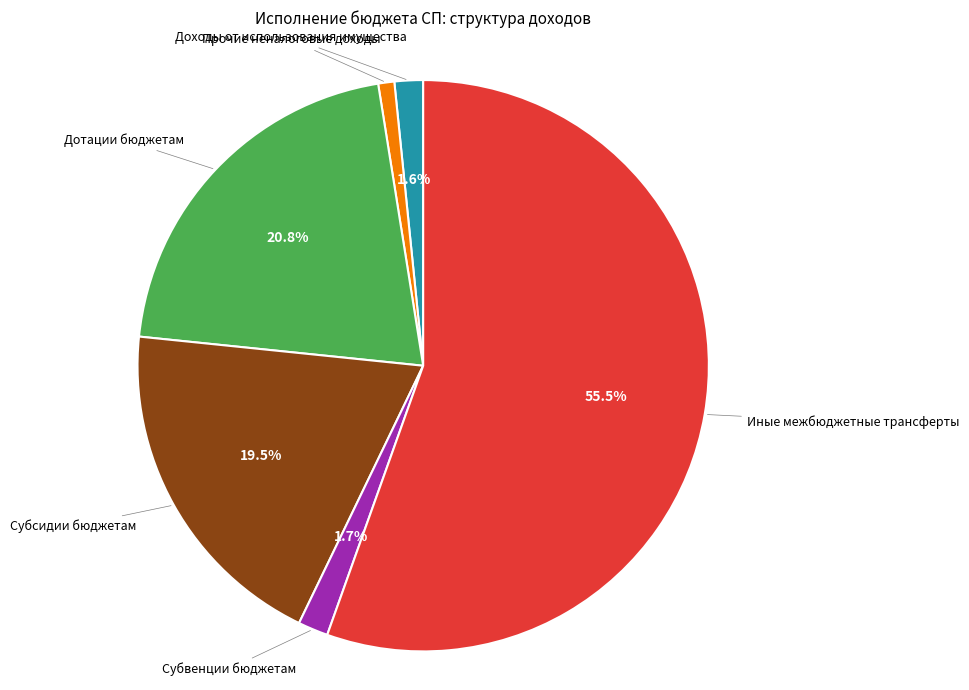

Is there a majority slice in this chart?

Yes